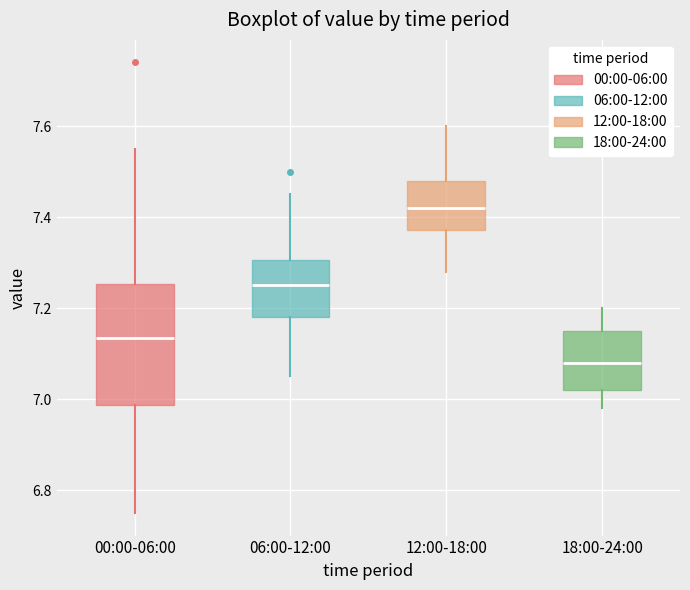

Reading left to right, transcribe this box plot: for each box, give where its median line is, the range the box spans, and where its two whiskers end, as read against the y-axis. The values are not printed on the chart, so give them approximately, as read against the axis.

00:00-06:00: median 7.14, box 6.98 to 7.26, whiskers 6.76 to 7.56
06:00-12:00: median 7.26, box 7.18 to 7.30, whiskers 7.06 to 7.46
12:00-18:00: median 7.42, box 7.38 to 7.48, whiskers 7.28 to 7.60
18:00-24:00: median 7.08, box 7.02 to 7.16, whiskers 6.98 to 7.20